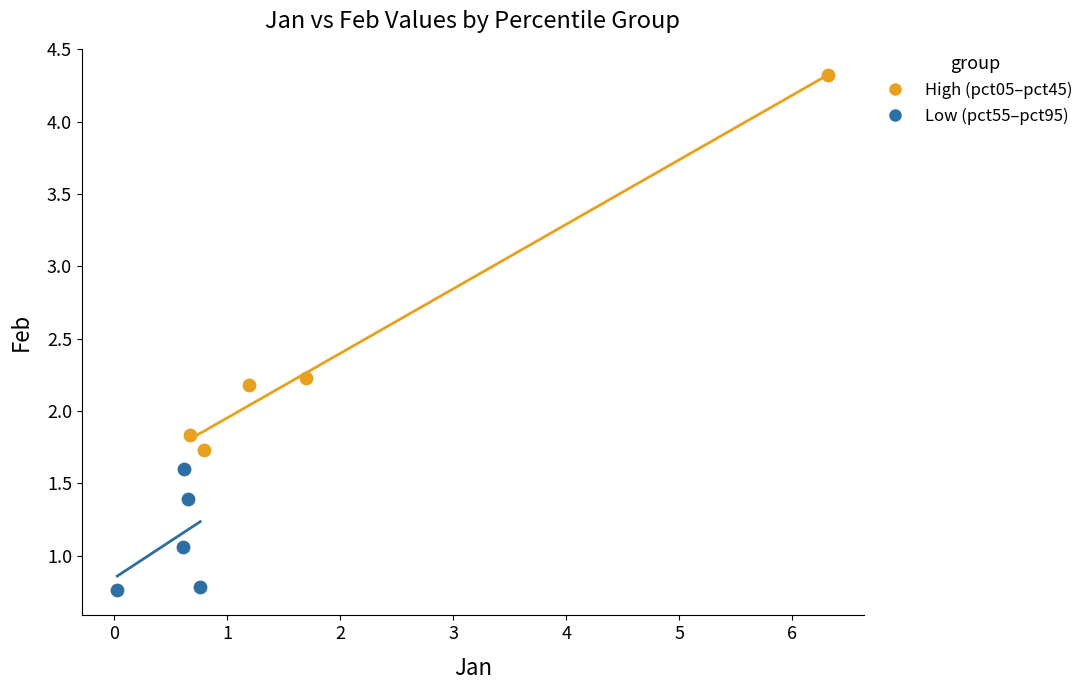

Which series has the widest spread of Y values?

High (pct05–pct45)